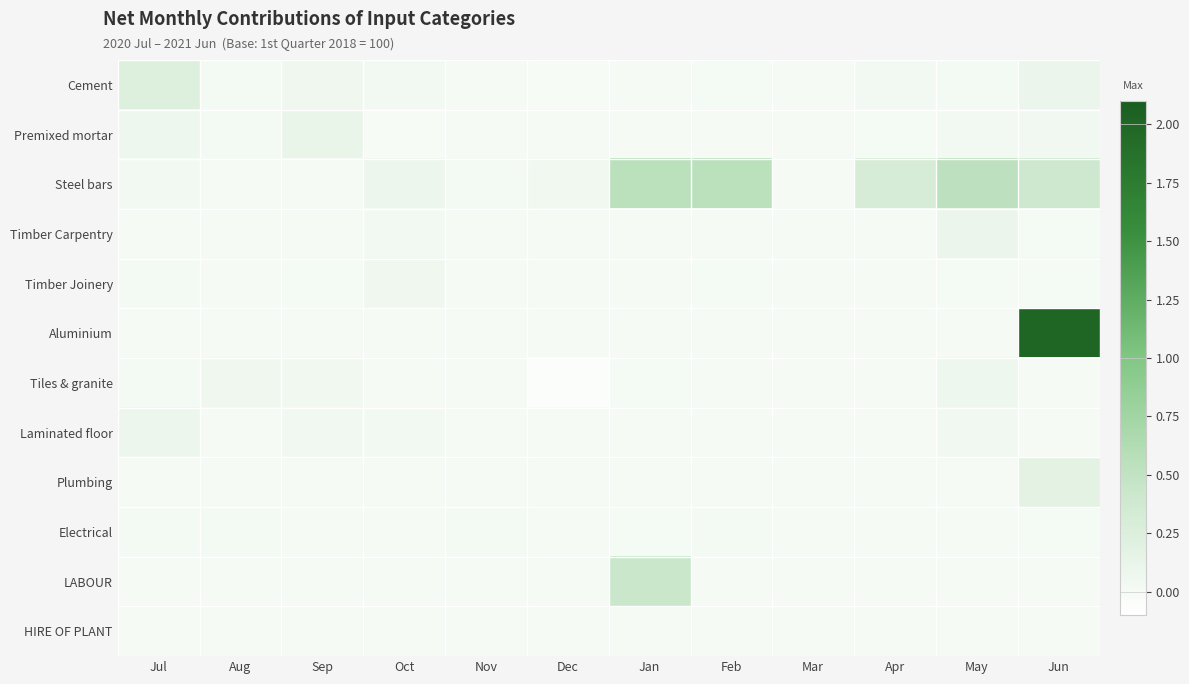

What is the maximum value shown in the chart?

2.0